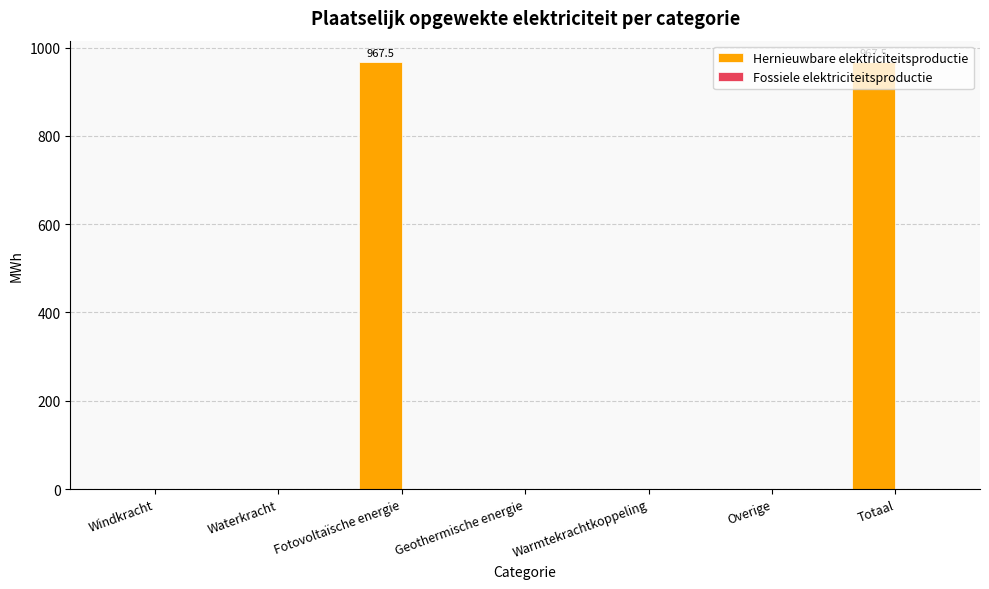

The value at Windkracht is 412.2. True or false?

False